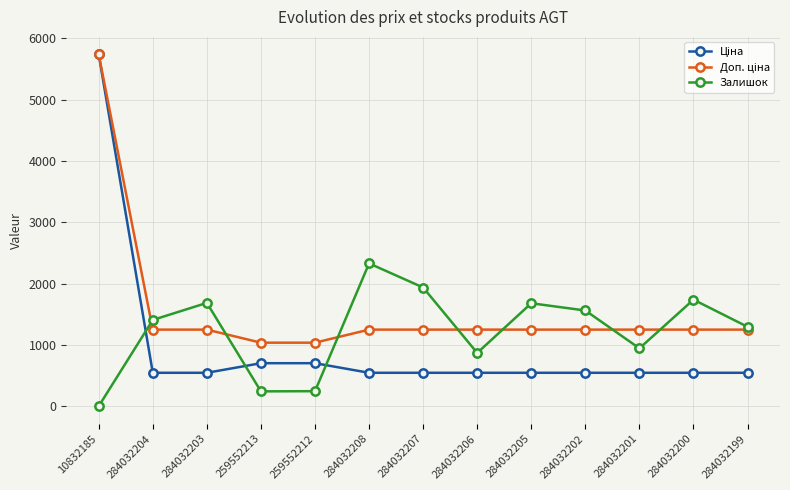

At which category is the sum across all series the highest?

10832185